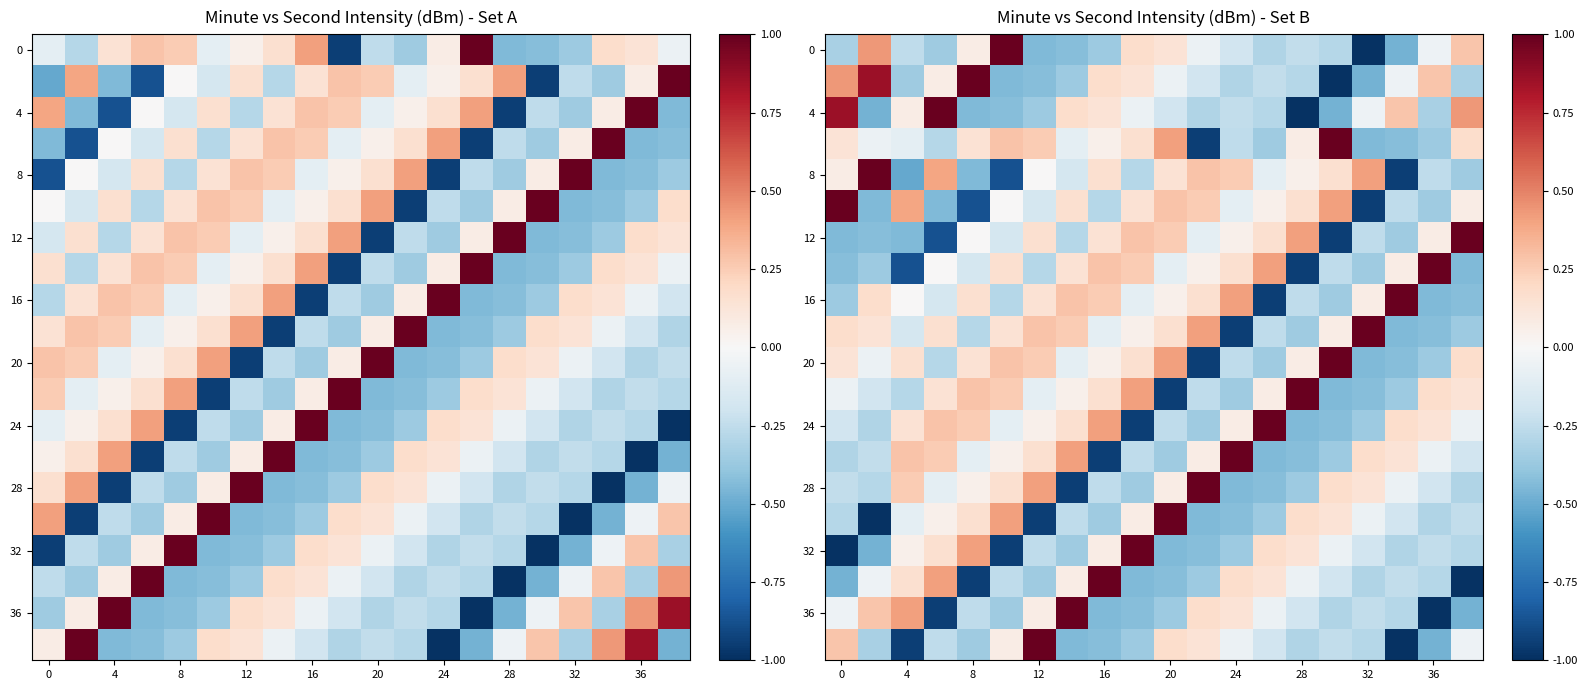

What is the total value across all series at 16?

-1.2